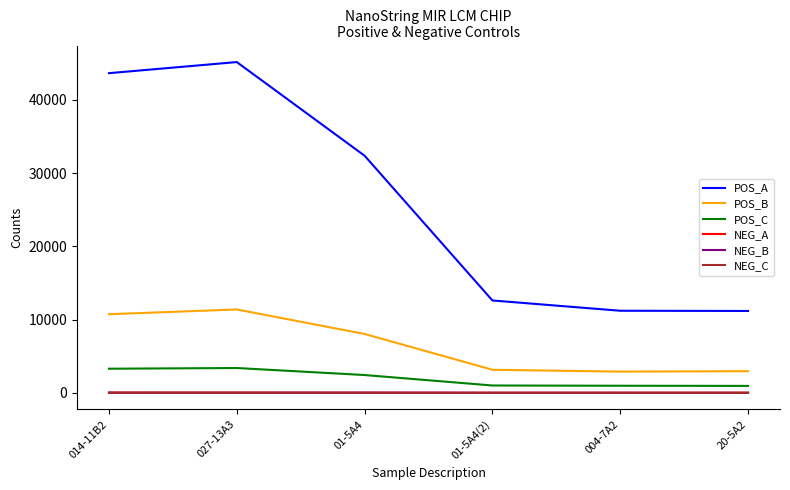

True or false: POS_B and POS_A cross at least once.

False